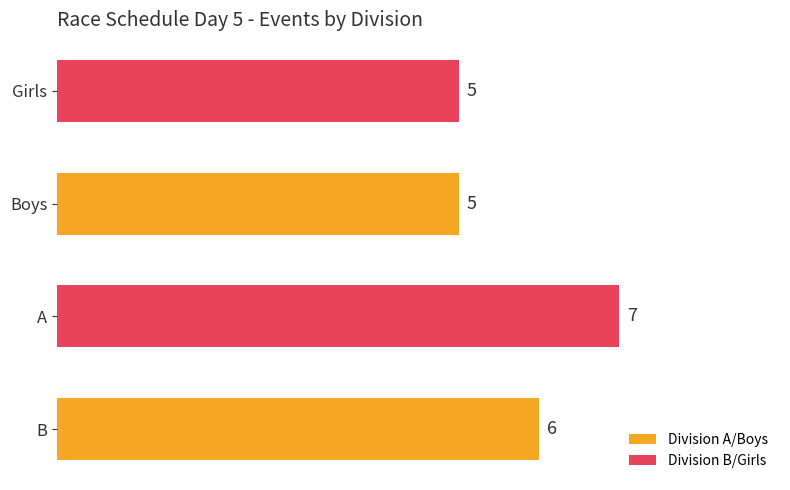

Which has a higher value, A or Boys?

A